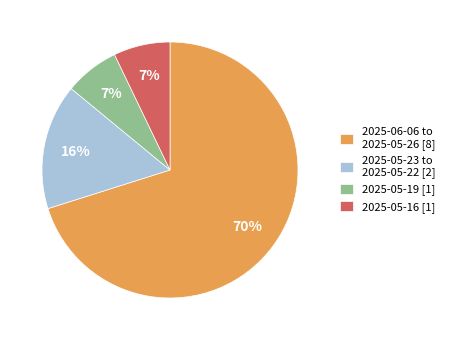

Which has a higher value, 2025-05-23 to 2025-05-22 [2] or 2025-05-16 [1]?

2025-05-23 to 2025-05-22 [2]